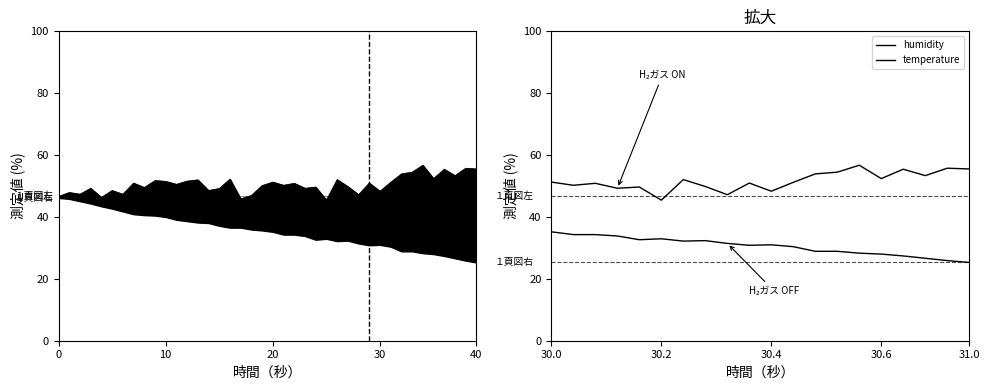

Which series has the widest spread of values?

temperature